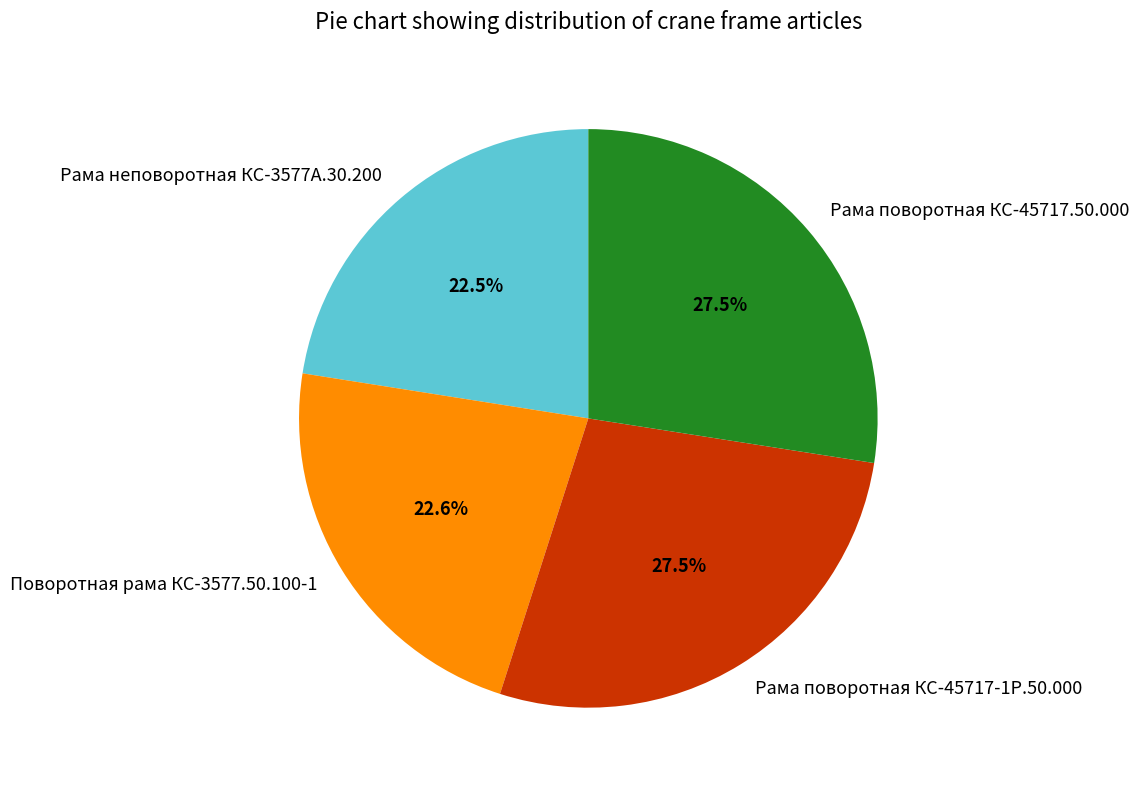

Does Рама поворотная КС-45717-1Р.50.000 account for over 50% of the chart?

No